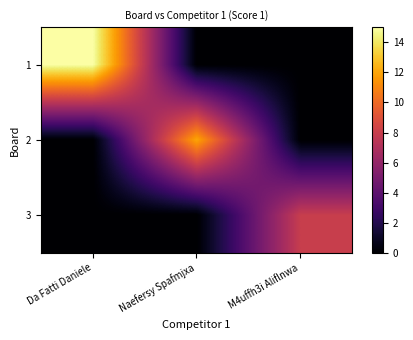

Between Da Fatti Daniele and Naefersy Spafmjxa, which is larger?

Da Fatti Daniele